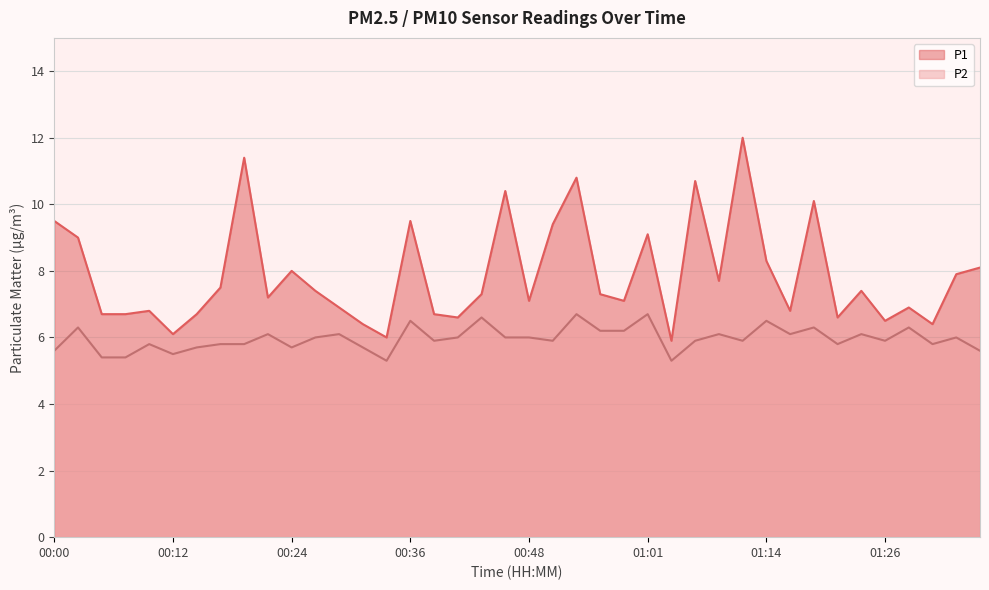

What is the total value across all series at 00:44?

13.9